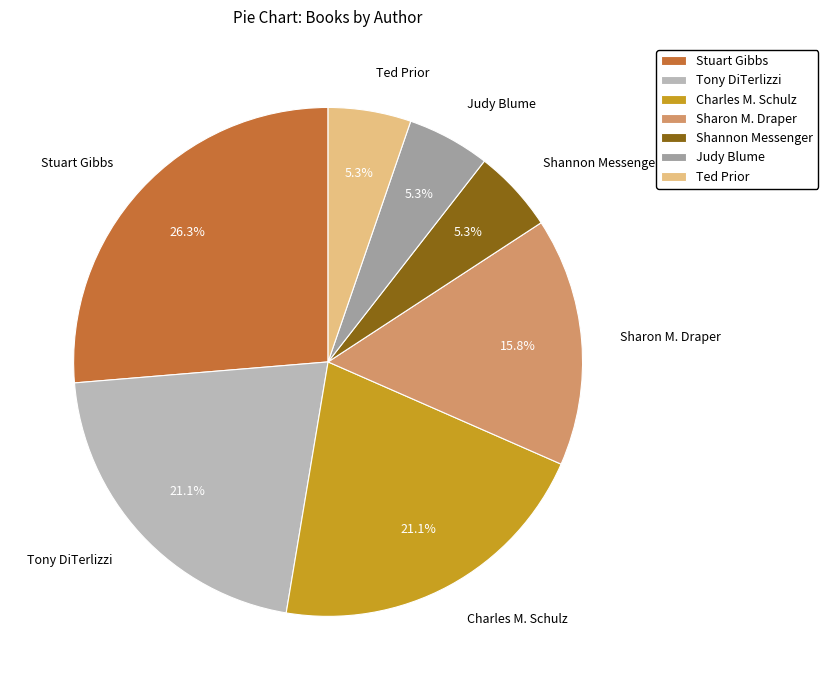

Is there a majority slice in this chart?

No